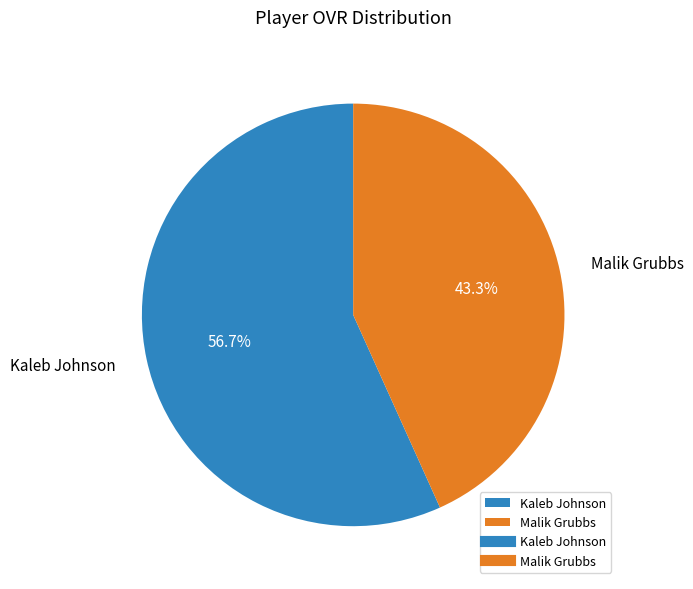

To the nearest percent, what percentage of the pie is Kaleb Johnson?

57%